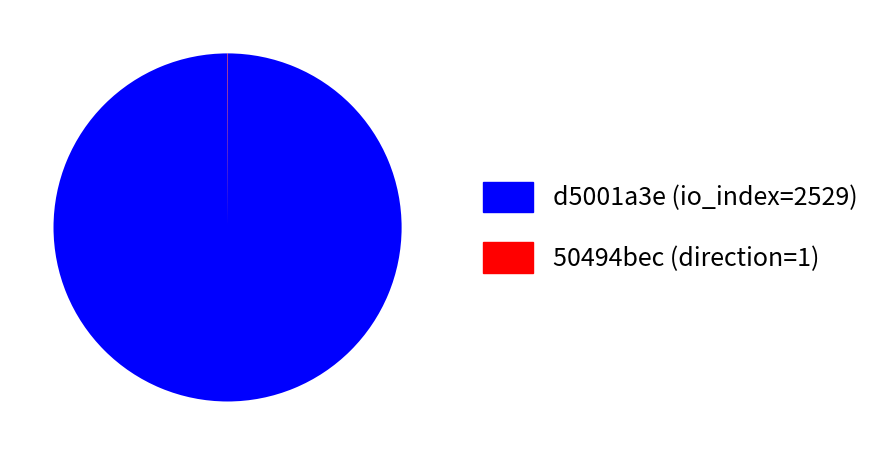

True or false: d5001a3e (io_index=2529) accounts for 100% of the total.

True